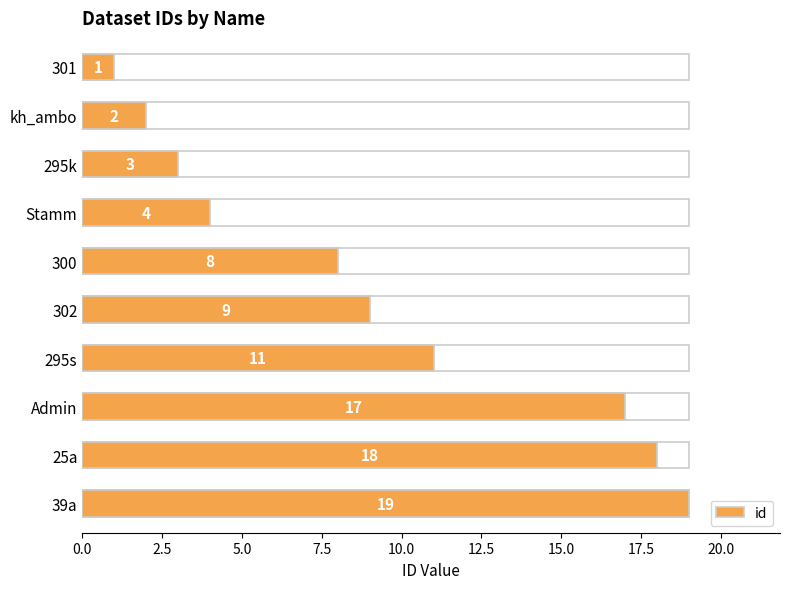

What is the label of the 8th bar from the top?

Admin